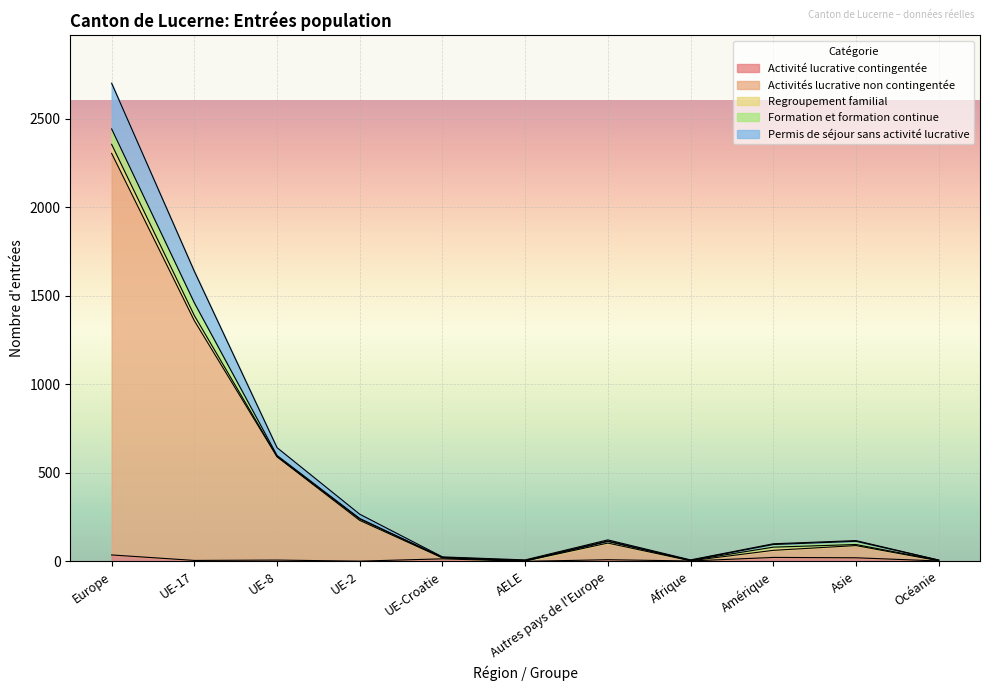

Read the Activités lucrative non contingentée value at UE-17.

1359